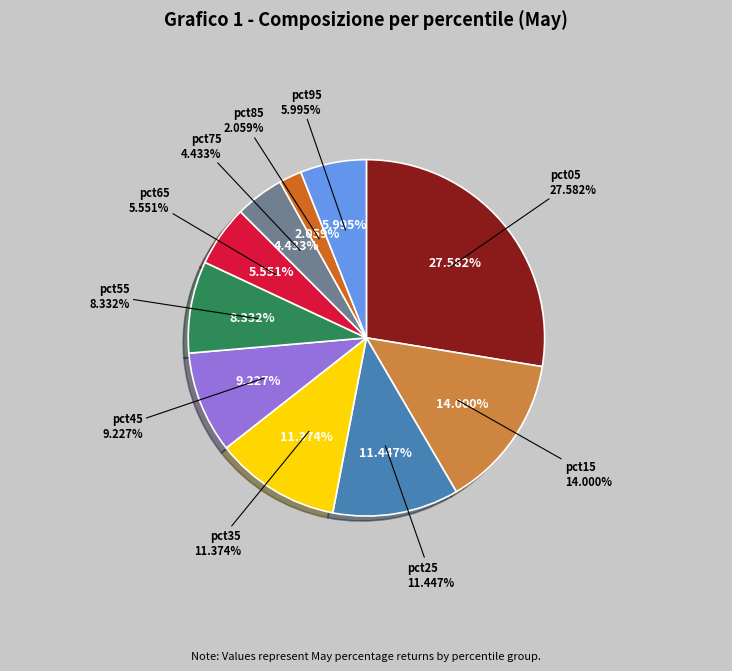

What percentage is NOT represented by pct35?

88.6%